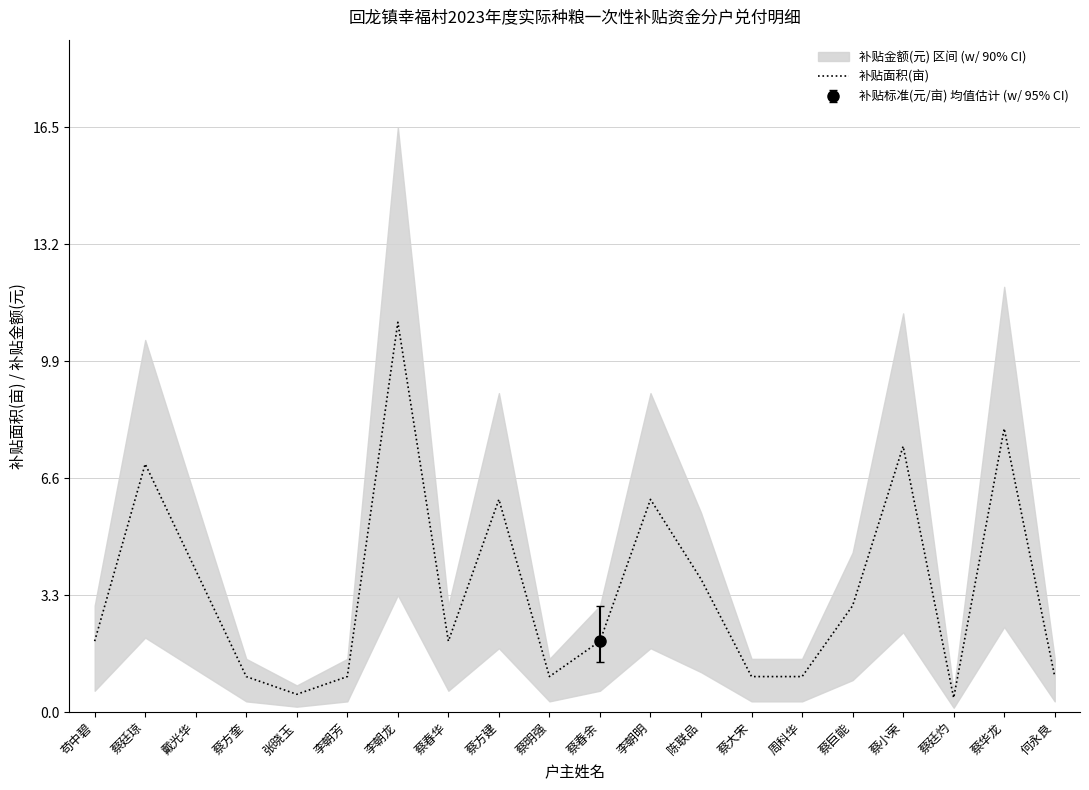

Reading right to left, extract all data points from this chart.

何永良=1.0	蔡华龙=8.0	蔡廷灼=0.4	蔡小荣=7.5	蔡巨能=3.0	周科华=1.0	蔡大宋=1.0	陈联品=3.8	李朝明=6.0	蔡春余=2.0	蔡明强=1.0	蔡方建=6.0	蔡春华=2.0	李朝龙=11.0	李朝芳=1.0	张晓玉=0.5	蔡方奎=1.0	戴光华=4.0	蔡廷琼=7.0	苟中碧=2.0